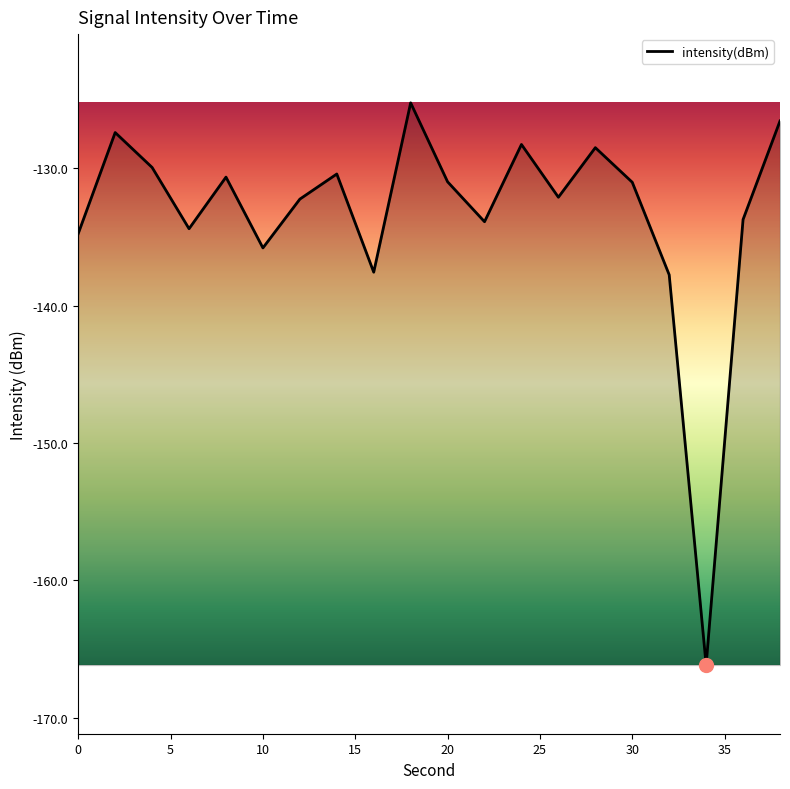

What is the smallest value displayed?

-166.1